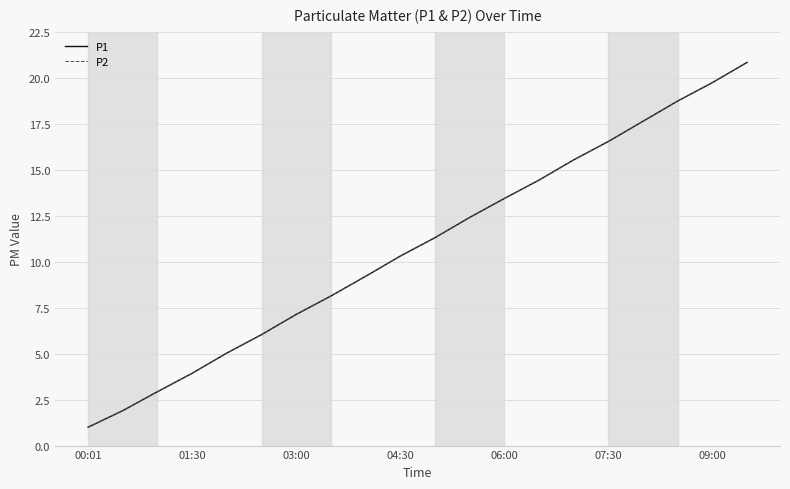

Which series has the largest total across all categories?

P1